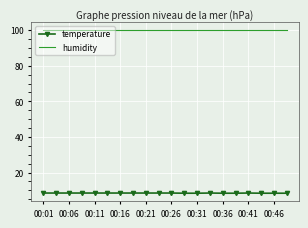

Which series has the widest spread of values?

temperature